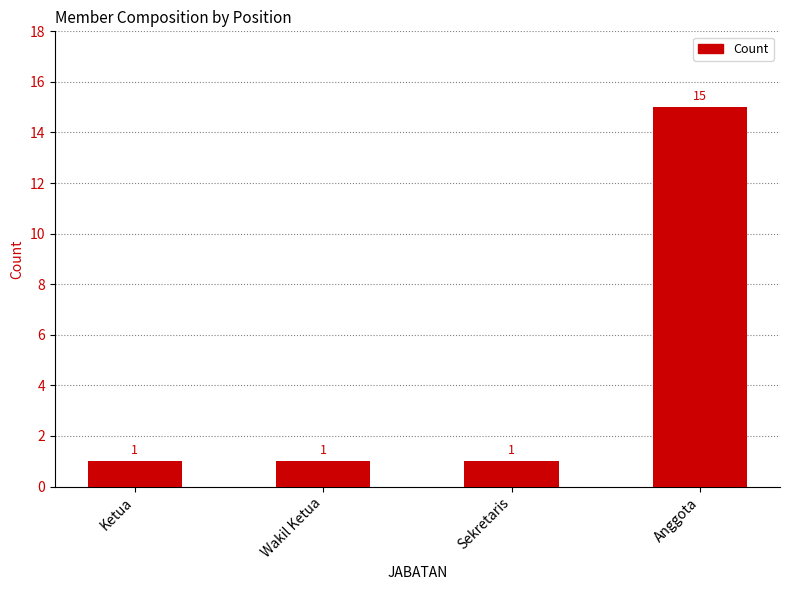

At which category does the chart reach its peak across all series?

Anggota